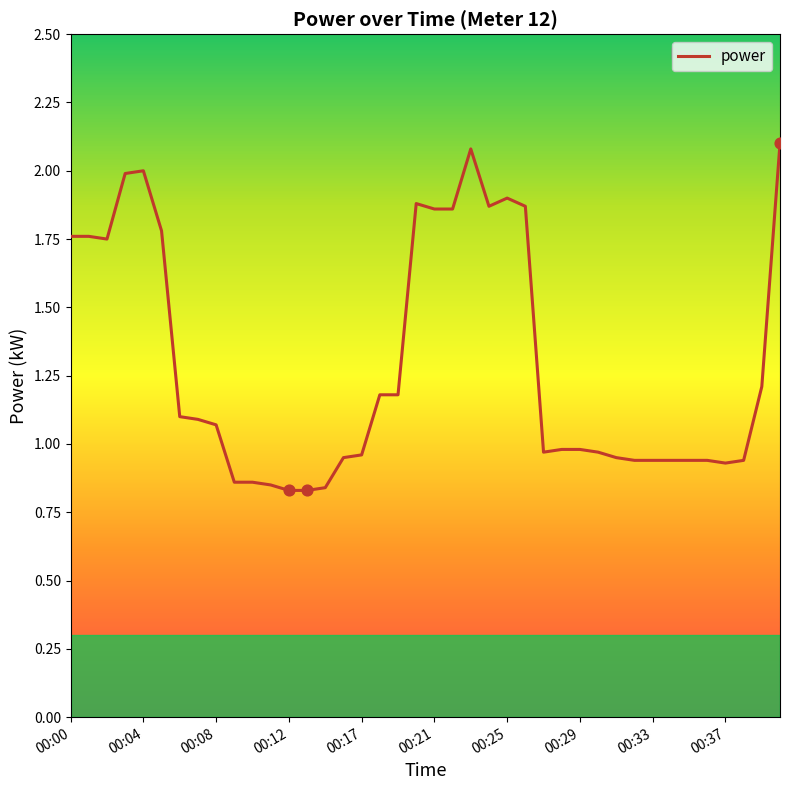

What is the difference between the maximum and minimum values?

1.3